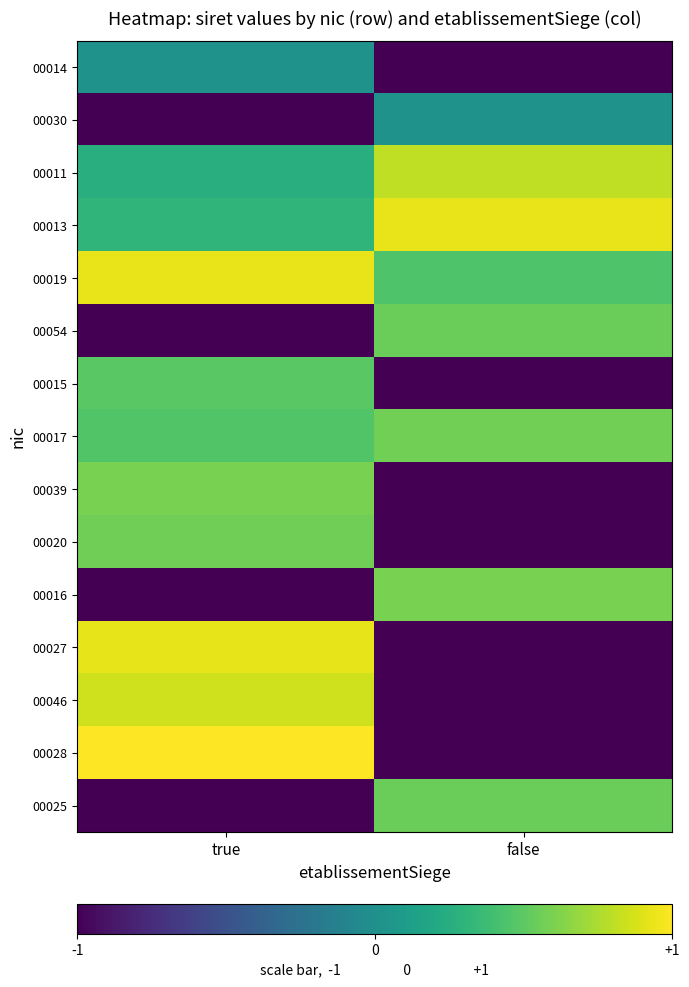

At true, list the series in order from largest to smallest.

00028, 00019, 00027, 00046, 00039, 00020, 00015, 00017, 00013, 00011, 00014, 00030, 00054, 00016, 00025